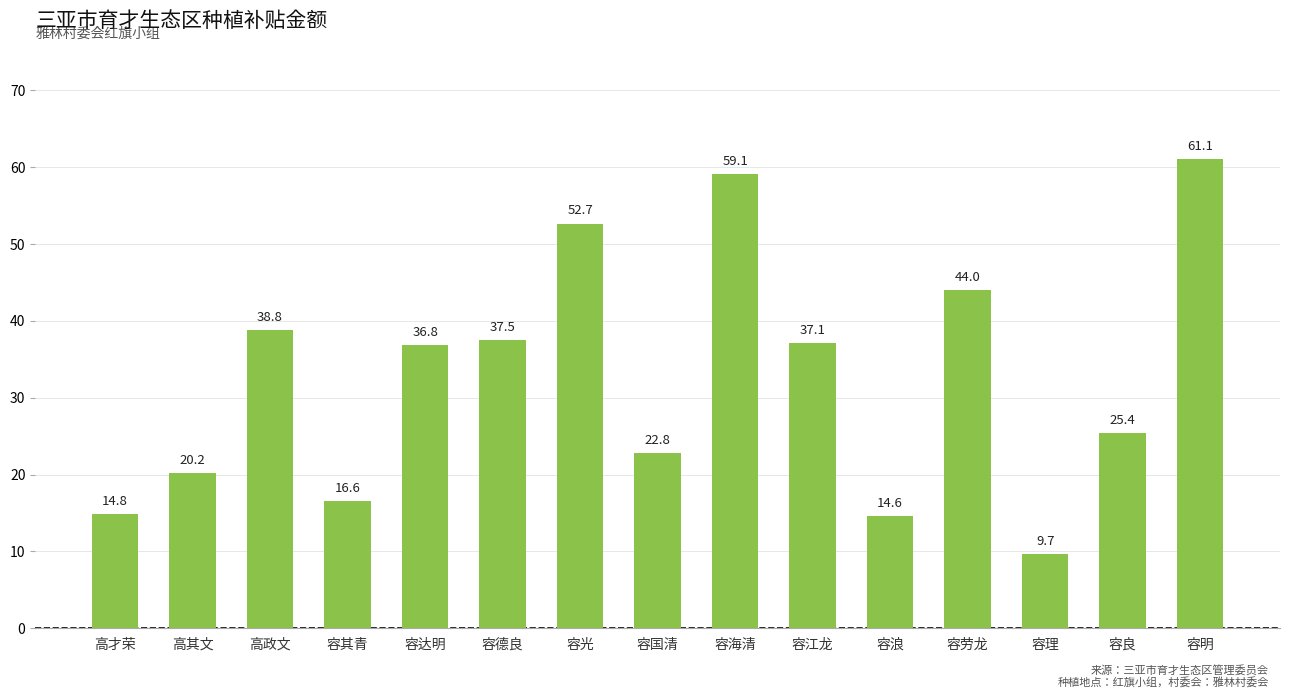

Does the chart contain stacked bars?

No